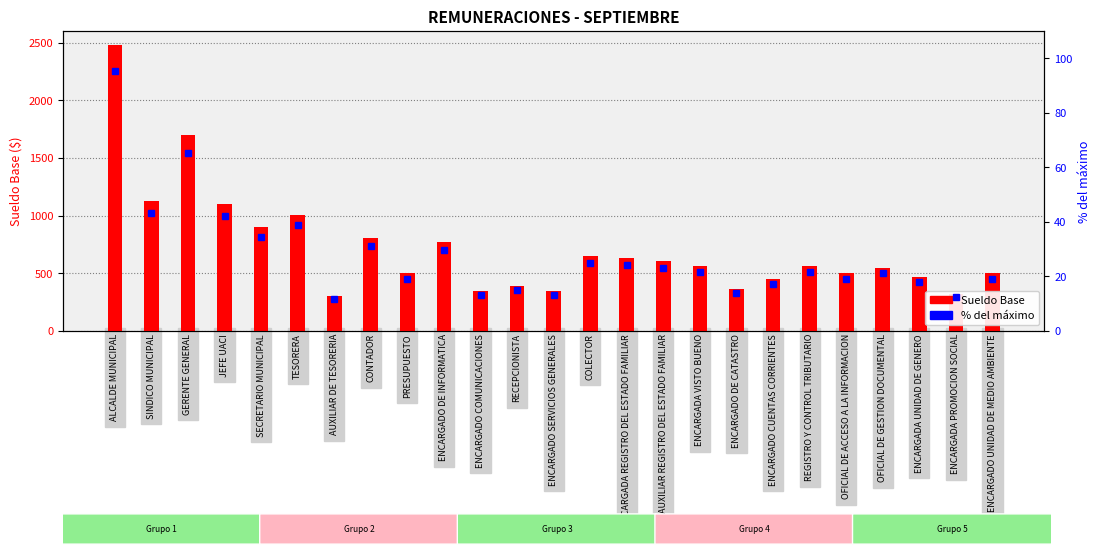

Which category has the lowest value across all series?

AUXILIAR DE TESORERIA